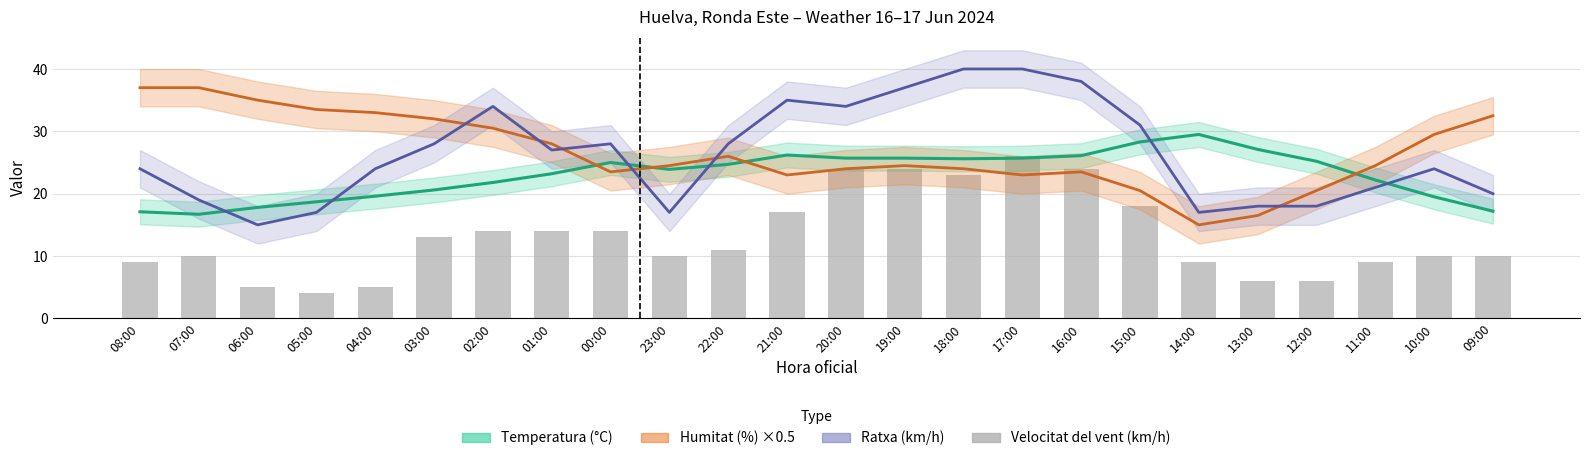

True or false: Velocitat del vent (km/h) has a value of 26.0 at 17:00.

True